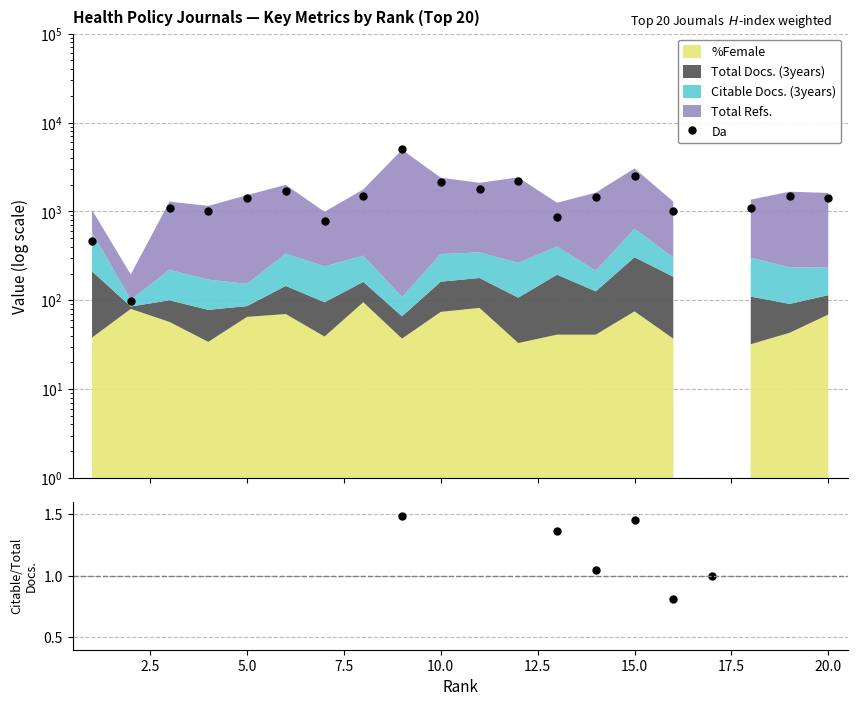

Which series has the largest total across all categories?

Da